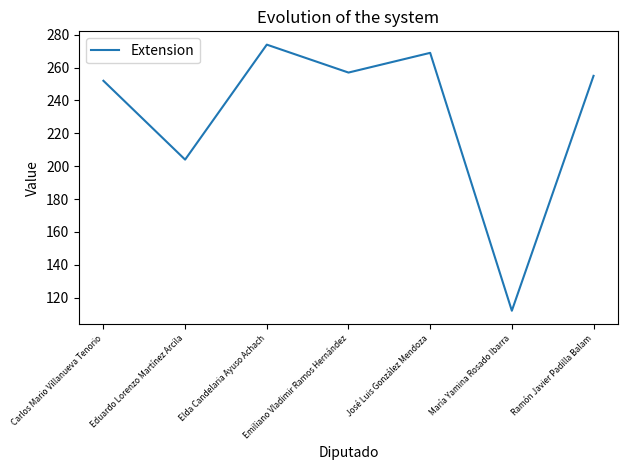

Reading left to right, transcribe all the data shown in this chart.

252	204	274	257	269	112	255